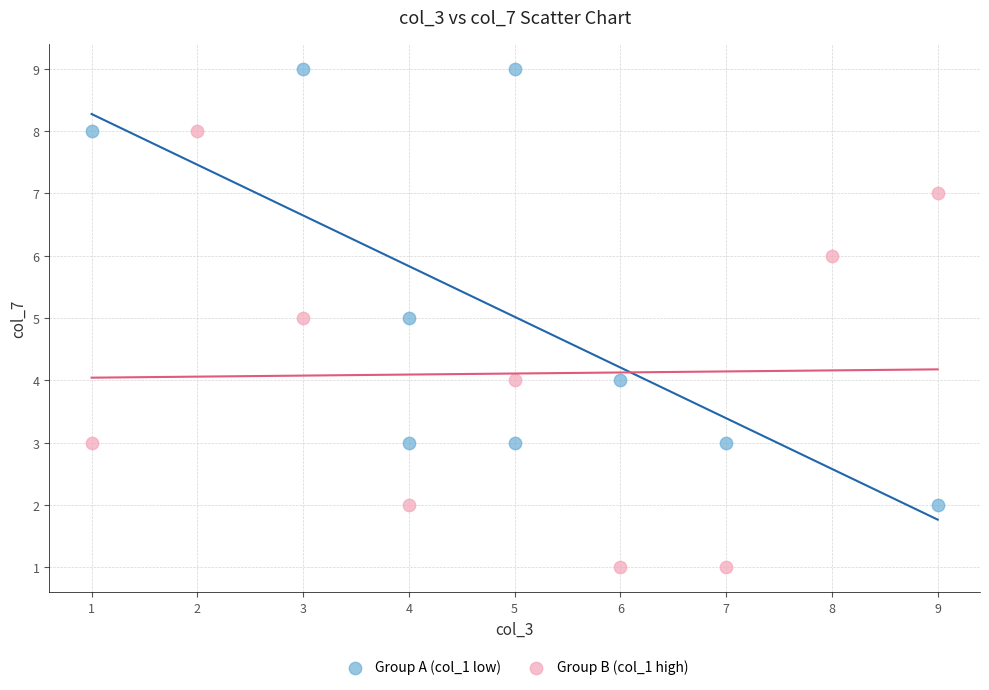

Which series reaches the minimum Y coordinate?

Group B (col_1 high)